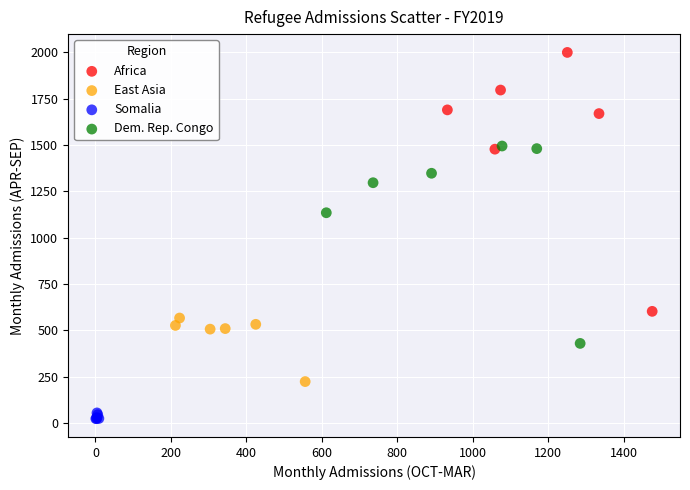

Which series has the largest Y range (max minus min)?

Africa